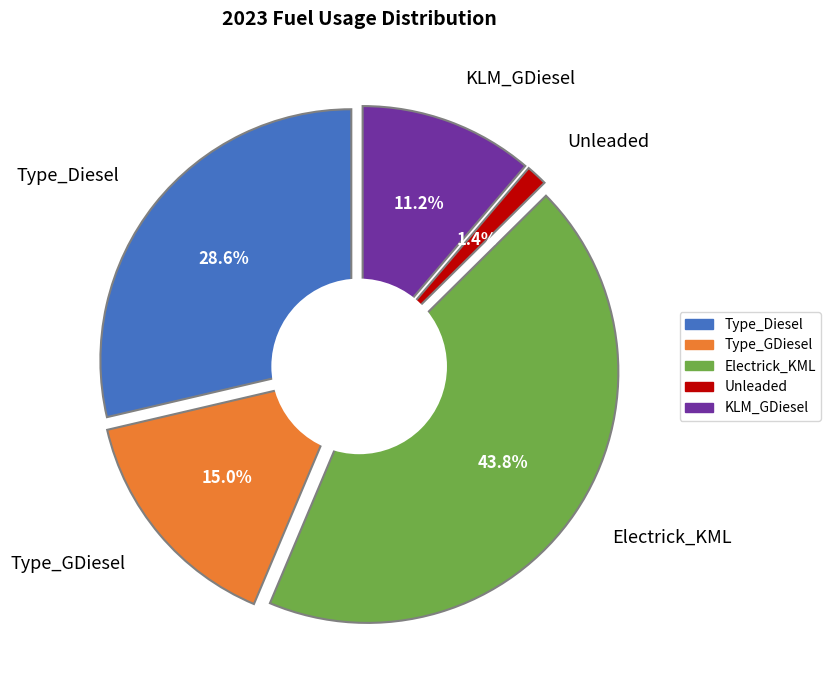

To the nearest percent, what is the combined percentage of Unleaded and KLM_GDiesel?

13%